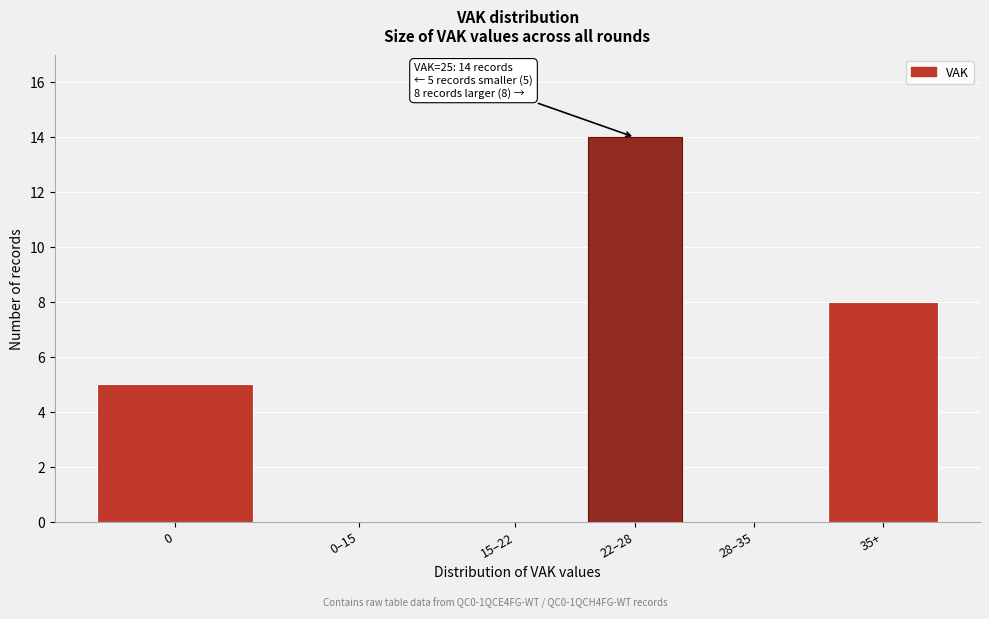

Reading left to right, transcribe all the data shown in this chart.

0=5	0–15=0	15–22=0	22–28=14	28–35=0	35+=8